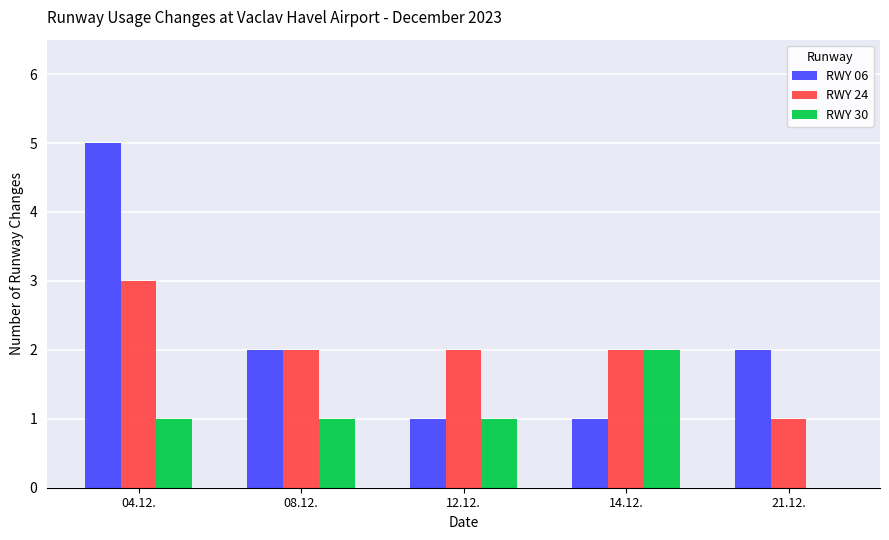

Which series changed the most between 14.12. and 21.12.?

RWY 30